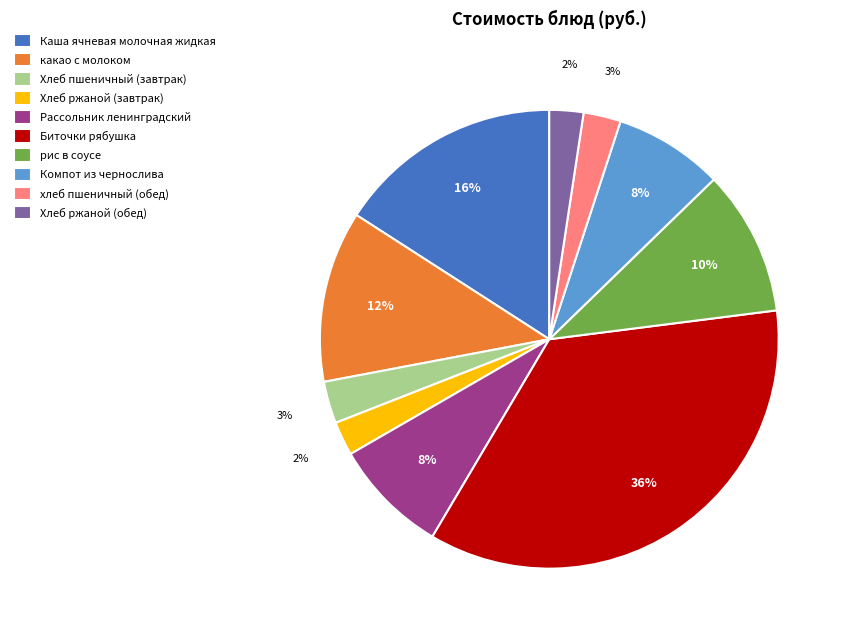

Between хлеб пшеничный (обед) and какао с молоком, which is larger?

какао с молоком